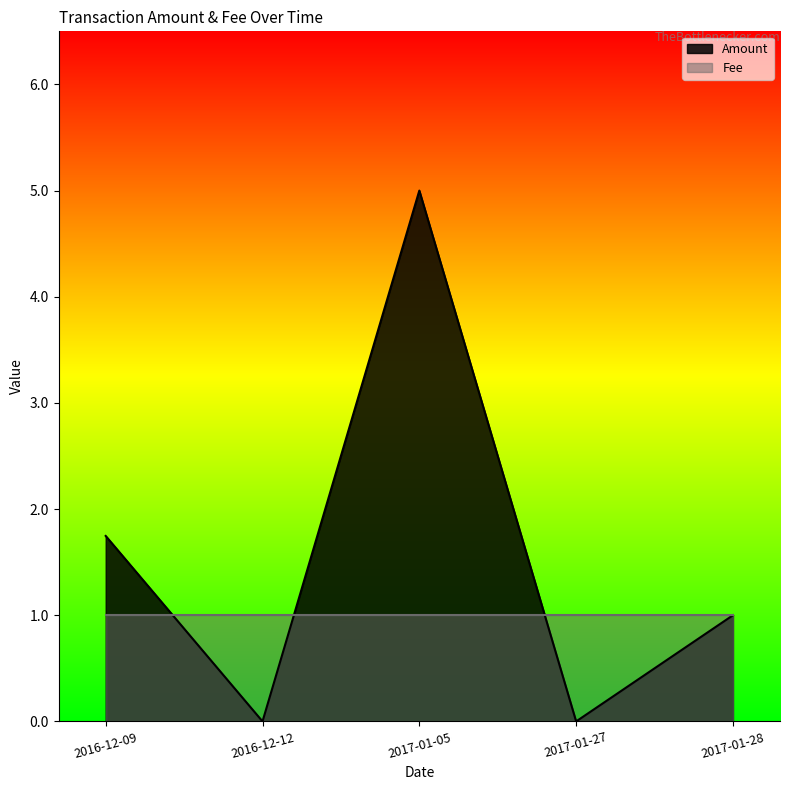

What is the label of the 4th point from the left?

2017-01-27